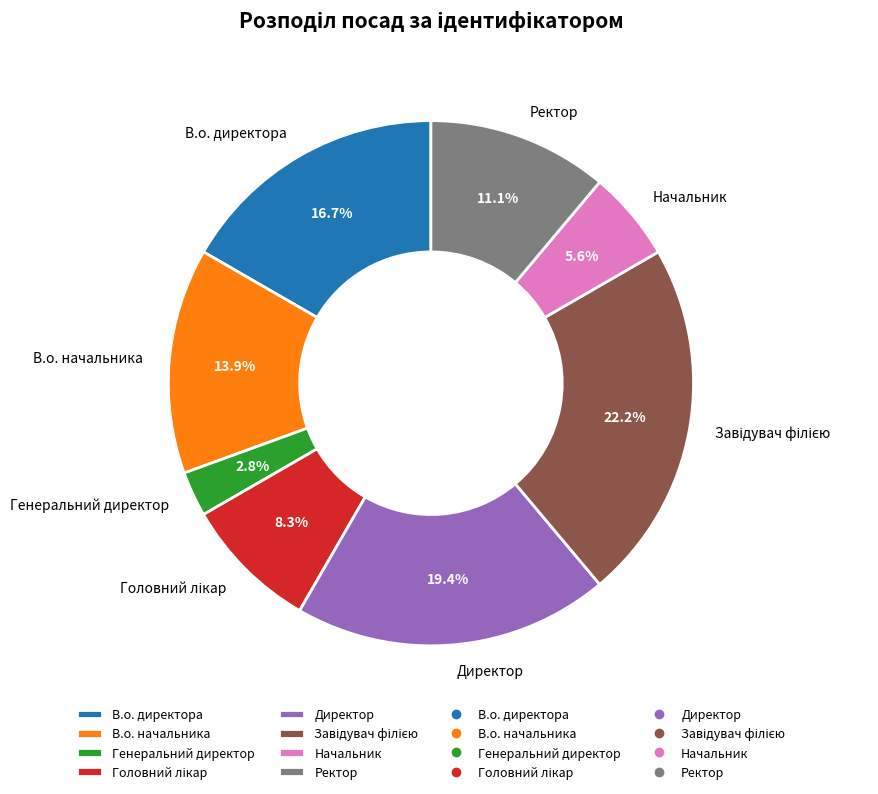

What is the smallest slice in the pie chart?

Генеральний директор